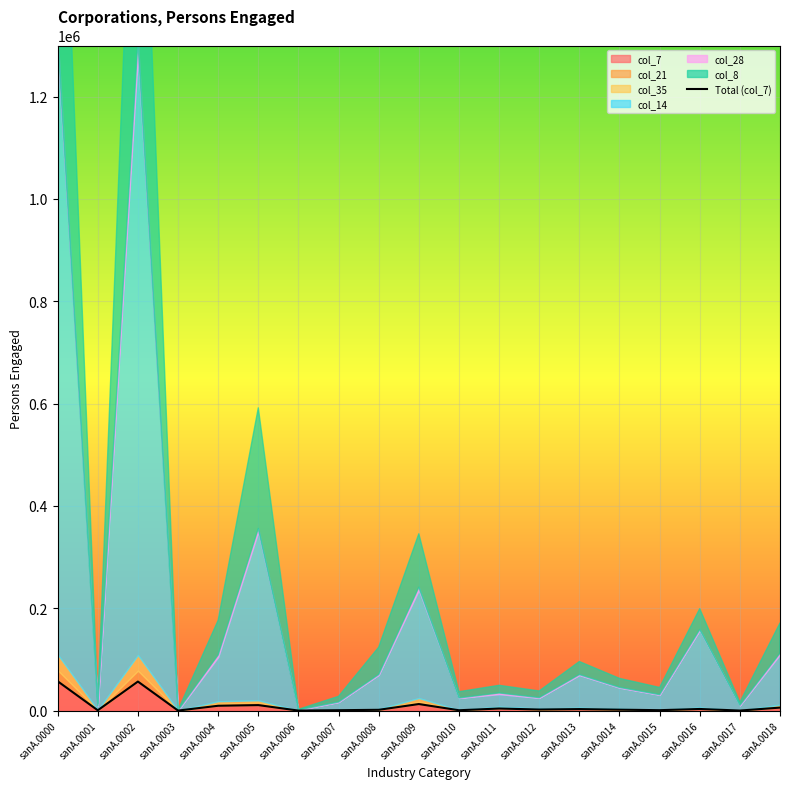

What is the change in value from sanA.0004 to sanA.0006?

-9426